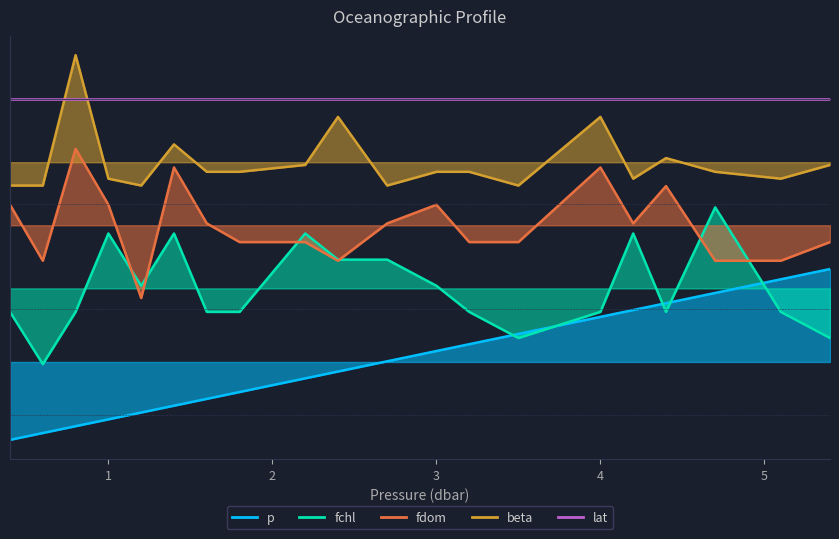

Is it true that beta equals 0.7 at 0.8?

False